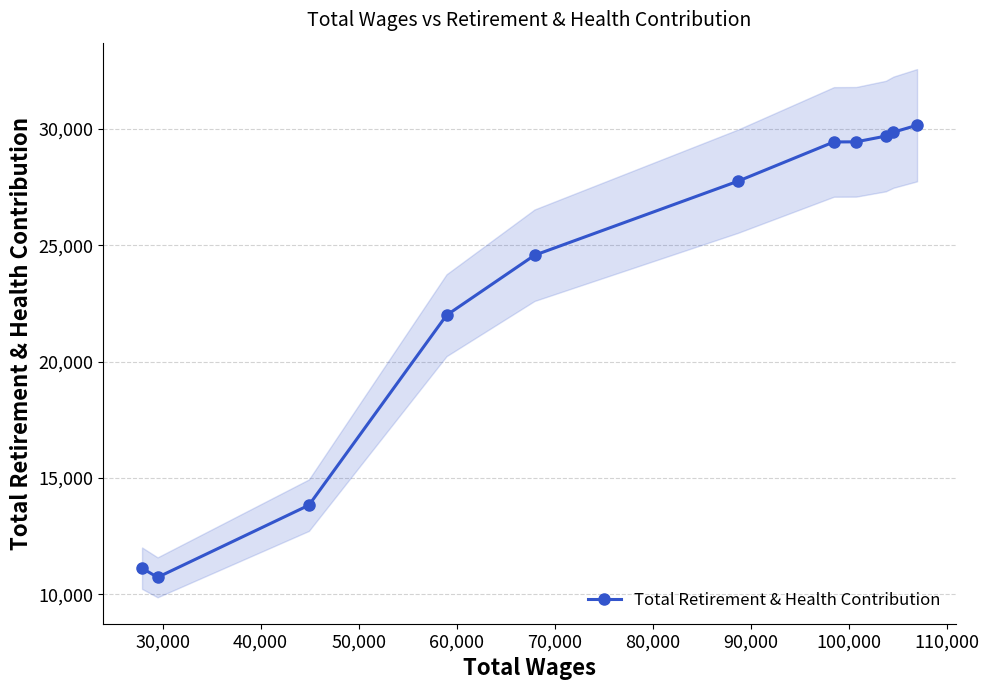

What is the highest value of the Total Retirement & Health Contribution series?

30167